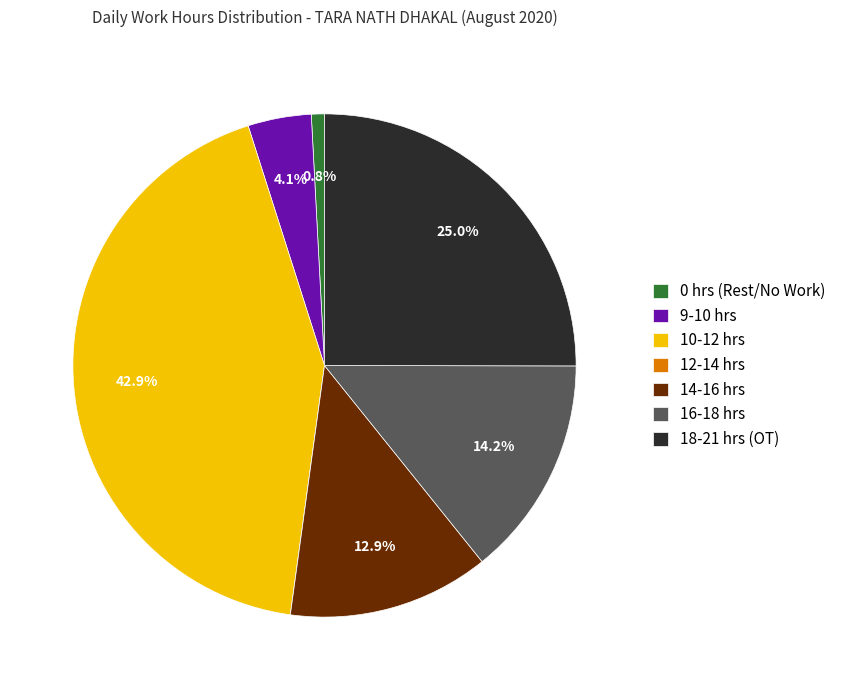

Between 0 hrs (Rest/No Work) and 18-21 hrs (OT), which is larger?

18-21 hrs (OT)